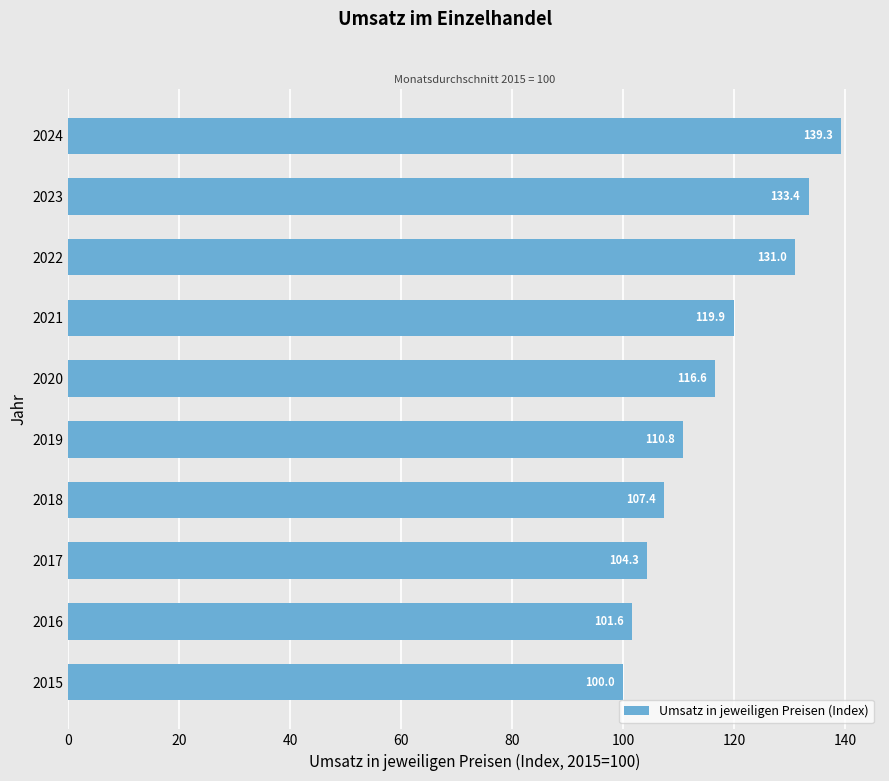

Between 2015 and 2023, which is larger?

2023